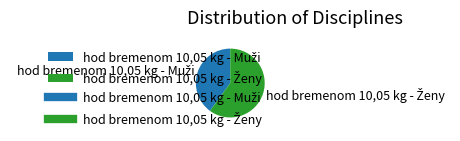

How many slices are in this pie chart?

2